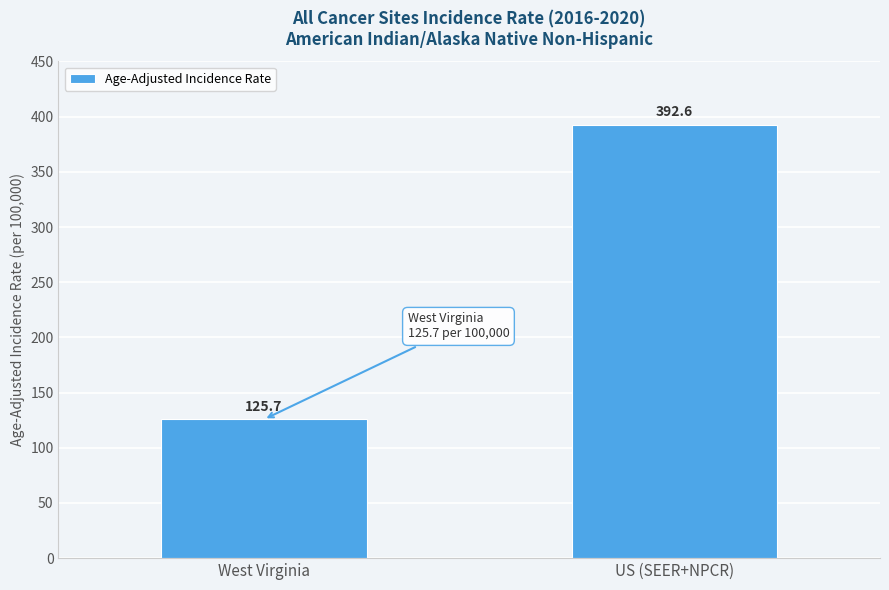

The value at US (SEER+NPCR) is 99.8. True or false?

False